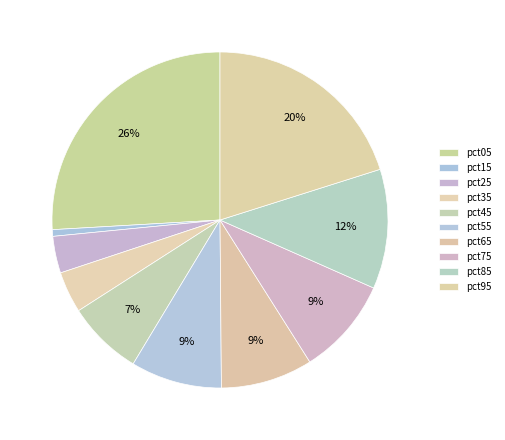

How many segments does this pie chart have?

10